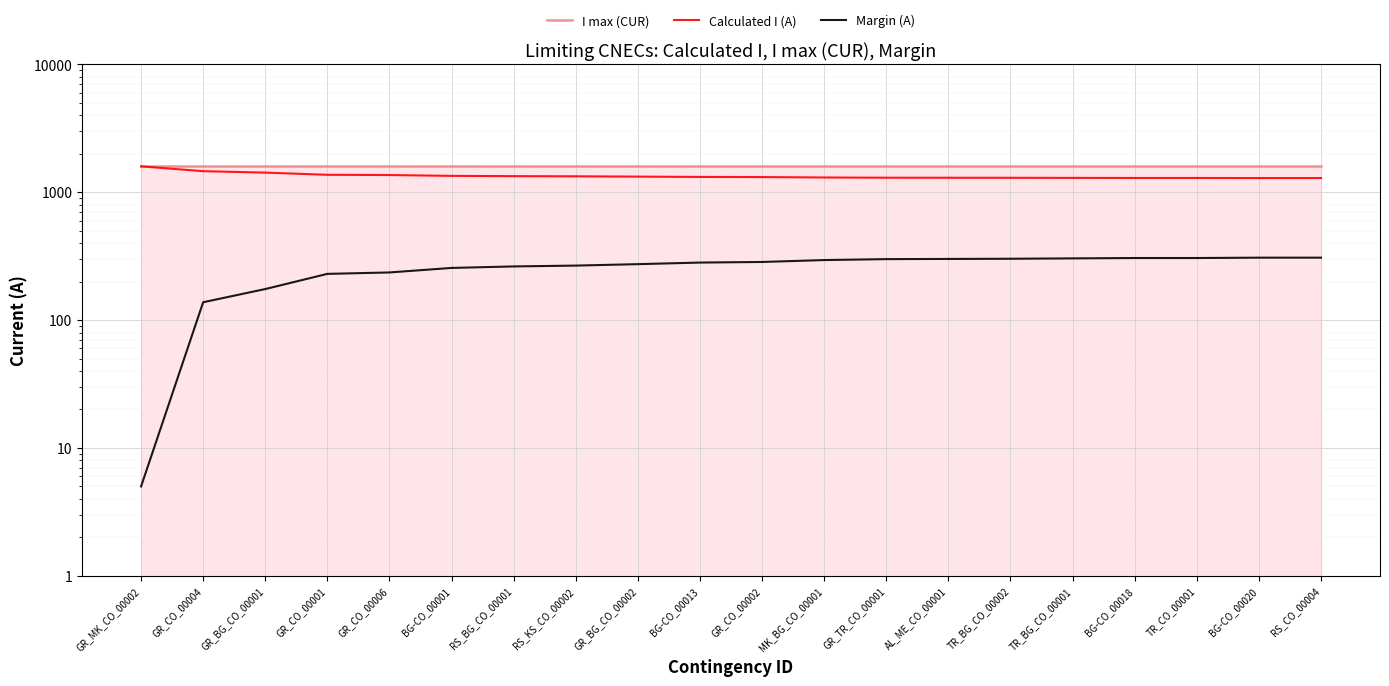

Which category has the lowest value in the I max (CUR) series?

GR_MK_CO_00002